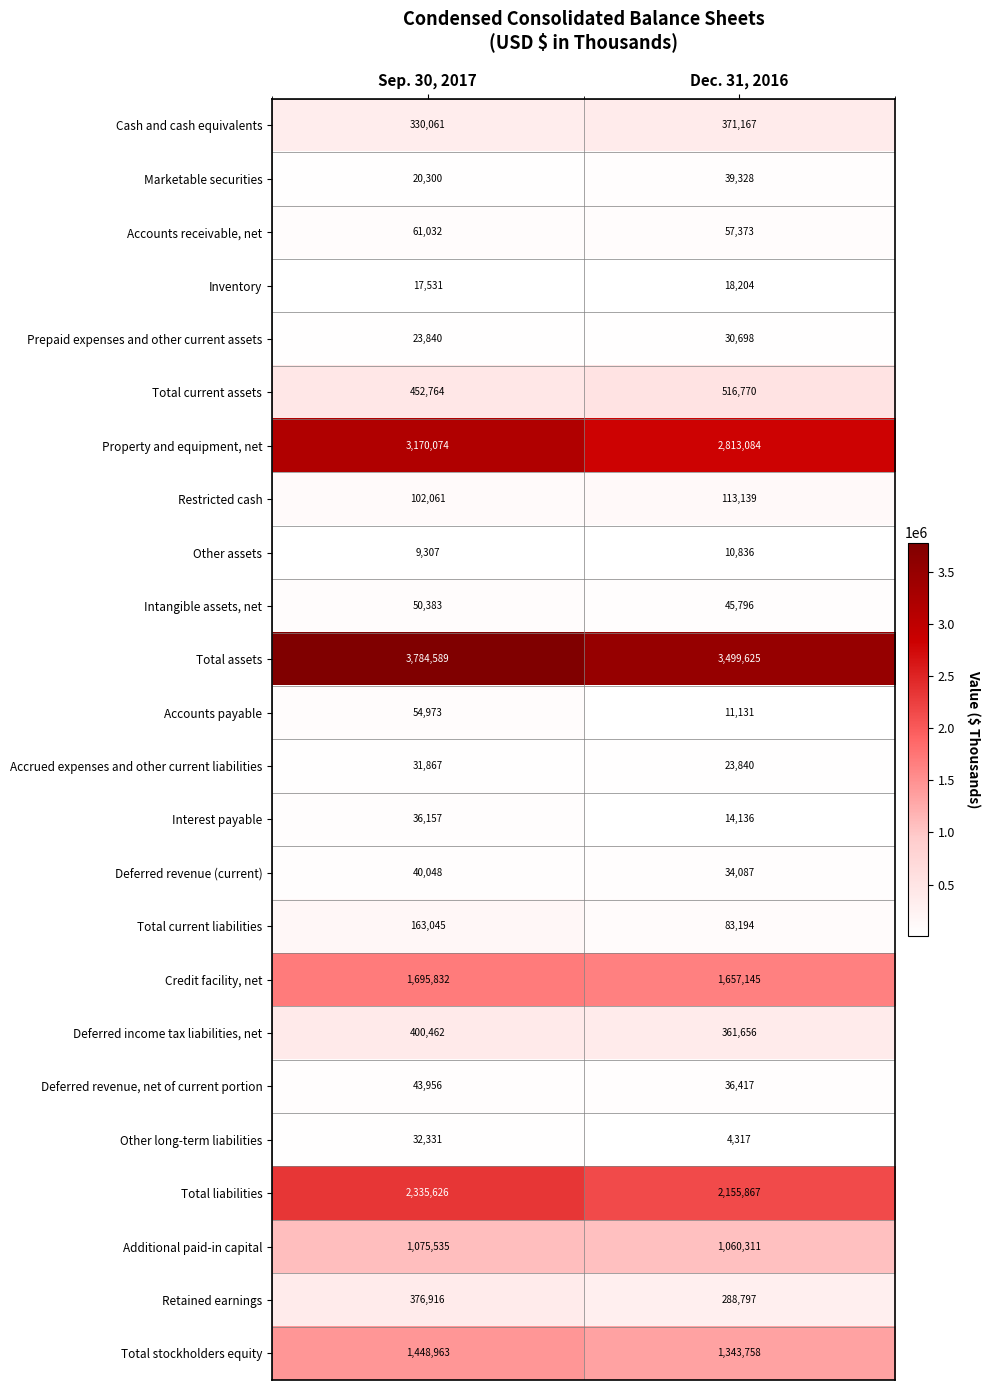

Read the Total liabilities value at Sep. 30, 2017.

2335626